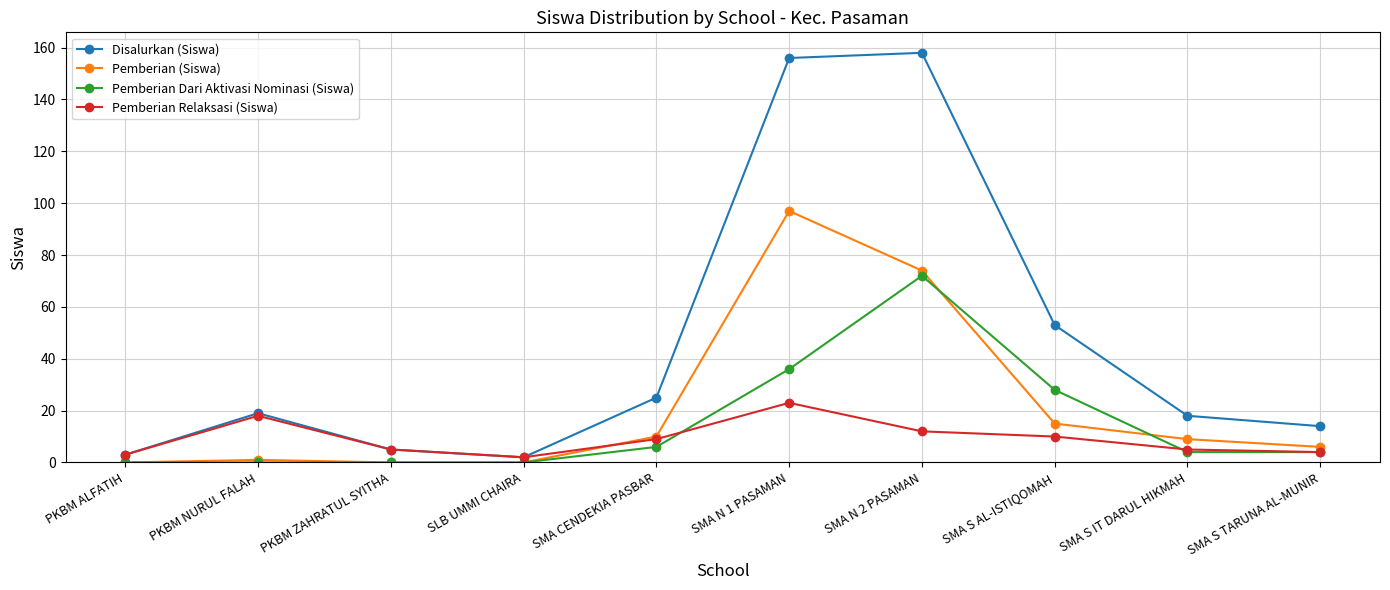

Is it true that Pemberian Relaksasi (Siswa) equals 4 at SMA S AL-ISTIQOMAH?

False